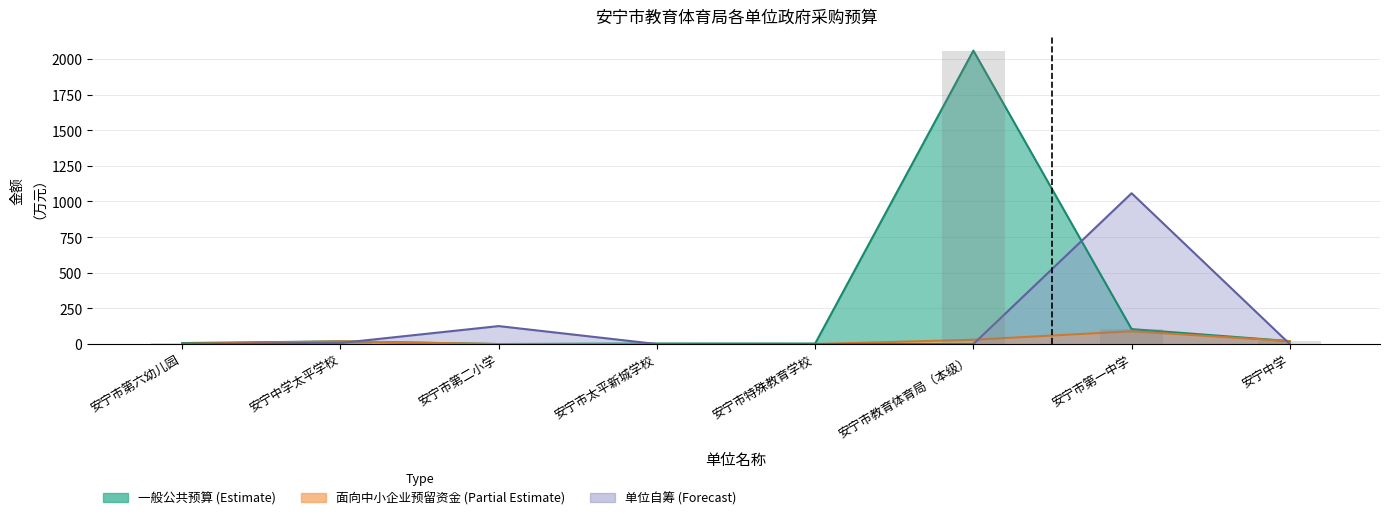

List the series in order of their overall mean, highest first.

一般公共预算, 单位自筹, 面向中小企业预留资金